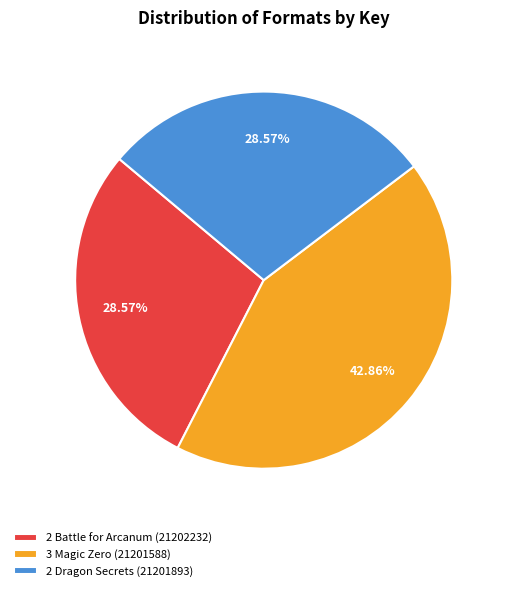

Which category has the biggest portion of the pie?

3 Magic Zero (21201588)